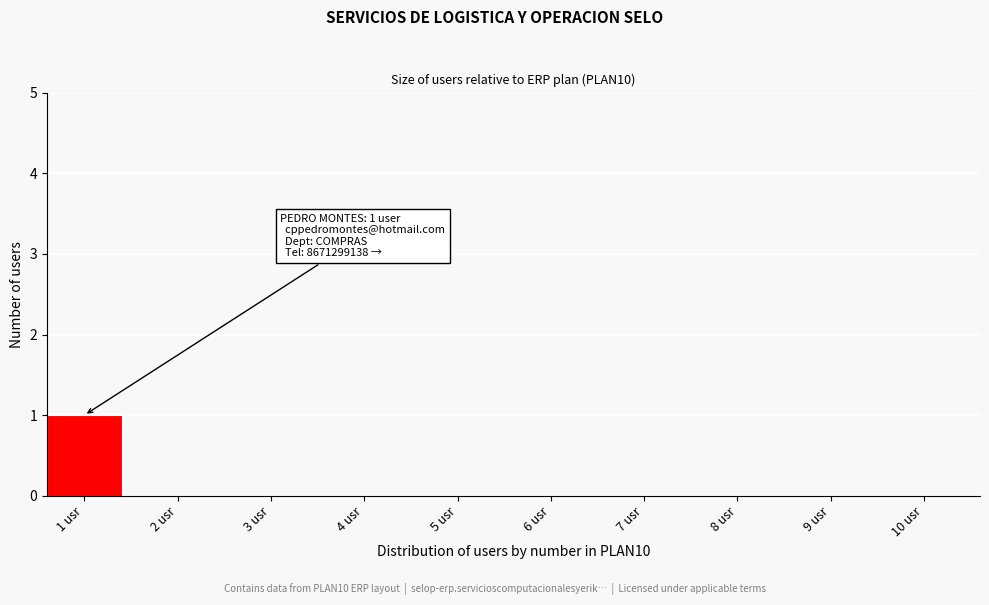

Reading left to right, extract all data points from this chart.

1 usr=1	2 usr=0	3 usr=0	4 usr=0	5 usr=0	6 usr=0	7 usr=0	8 usr=0	9 usr=0	10 usr=0